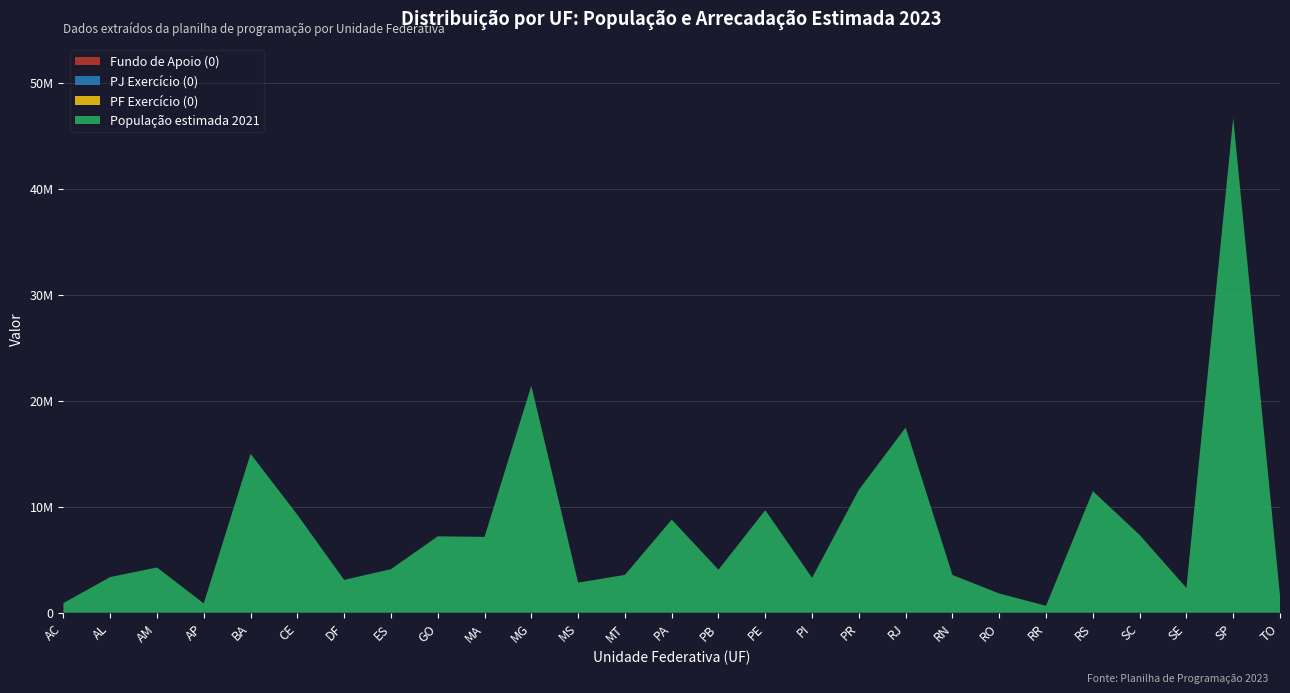

Reading left to right, list all the values displayed in this chart.

População estimada 2021: AC=906876	AL=3365351	AM=4269995	AP=877613	BA=14985284	CE=9240580	DF=3094325	ES=4108508	GO=7206589	MA=7153262	MG=21411923	MS=2839188	MT=3567234	PA=8777124	PB=4059905	PE=9674793	PI=3289290	PR=11597484	RJ=17463349	RN=3560903	RO=1815278	RR=652713	RS=11466630	SC=7338473	SE=2338474	SP=46649132	TO=1607363
PF Exercício (0): AC=0	AL=0	AM=0	AP=0	BA=0	CE=0	DF=0	ES=0	GO=0	MA=0	MG=0	MS=0	MT=0	PA=0	PB=0	PE=0	PI=0	PR=0	RJ=0	RN=0	RO=0	RR=0	RS=0	SC=0	SE=0	SP=0	TO=0
PJ Exercício (0): AC=0	AL=0	AM=0	AP=0	BA=0	CE=0	DF=0	ES=0	GO=0	MA=0	MG=0	MS=0	MT=0	PA=0	PB=0	PE=0	PI=0	PR=0	RJ=0	RN=0	RO=0	RR=0	RS=0	SC=0	SE=0	SP=0	TO=0
Fundo de Apoio (0): AC=0	AL=0	AM=0	AP=0	BA=0	CE=0	DF=0	ES=0	GO=0	MA=0	MG=0	MS=0	MT=0	PA=0	PB=0	PE=0	PI=0	PR=0	RJ=0	RN=0	RO=0	RR=0	RS=0	SC=0	SE=0	SP=0	TO=0